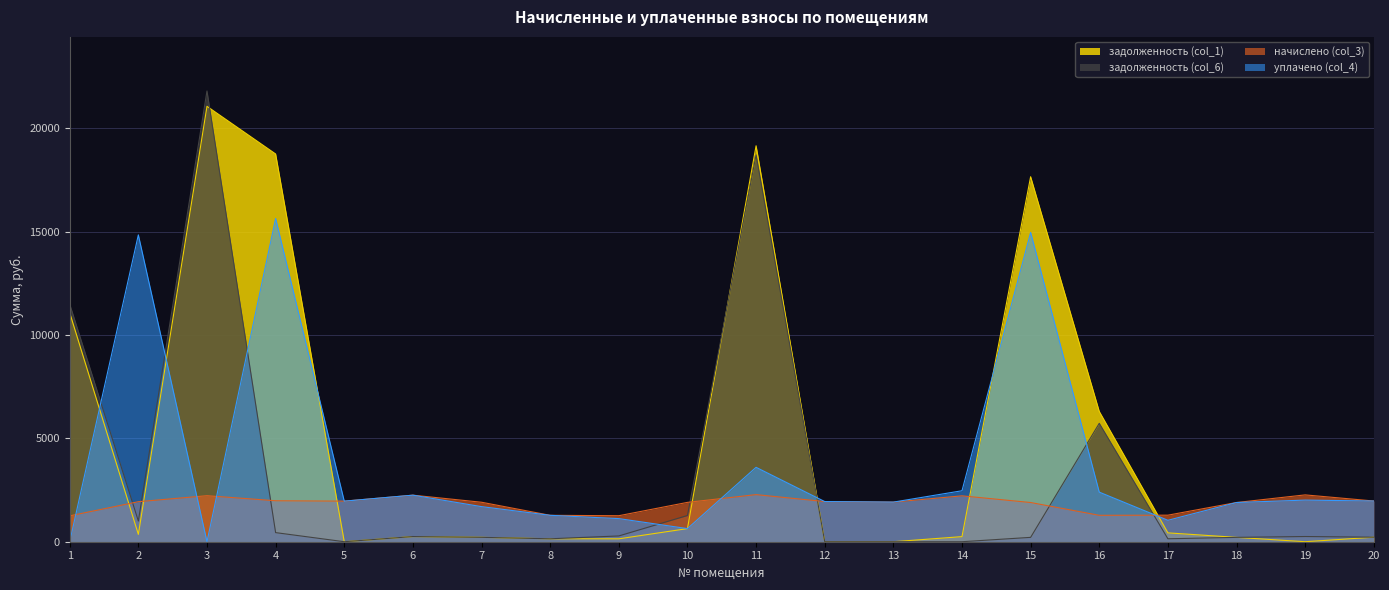

Which label corresponds to the smallest value in the chart?

5